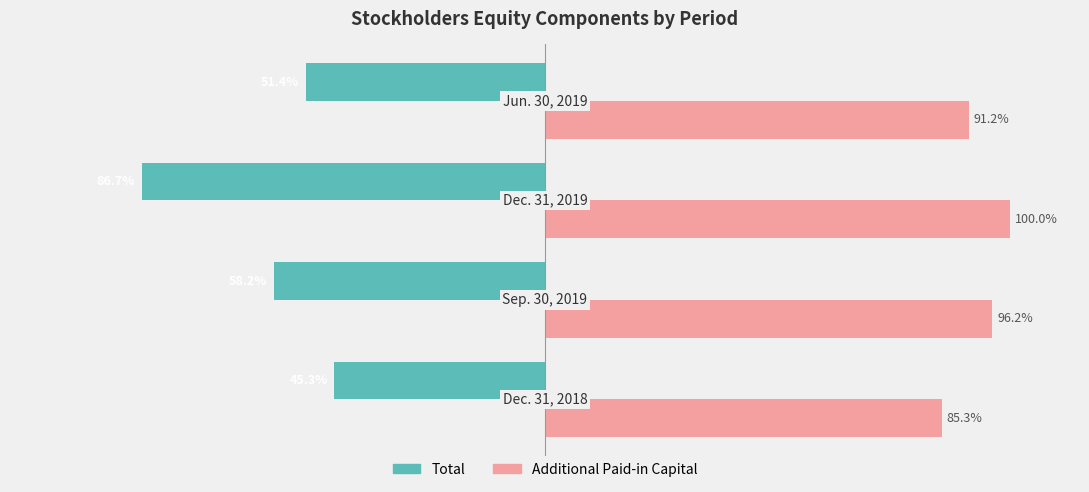

Which series has the largest total across all categories?

Additional Paid-in Capital